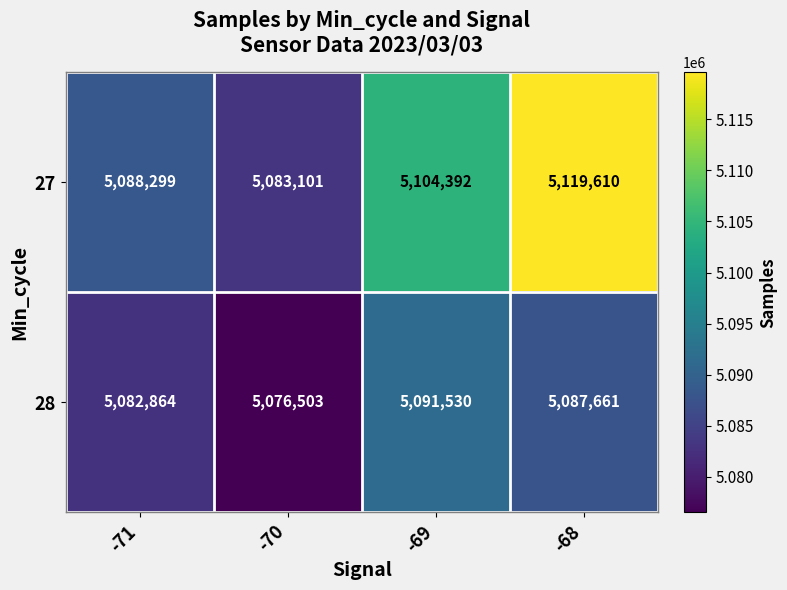

Which series has the widest spread of values?

27